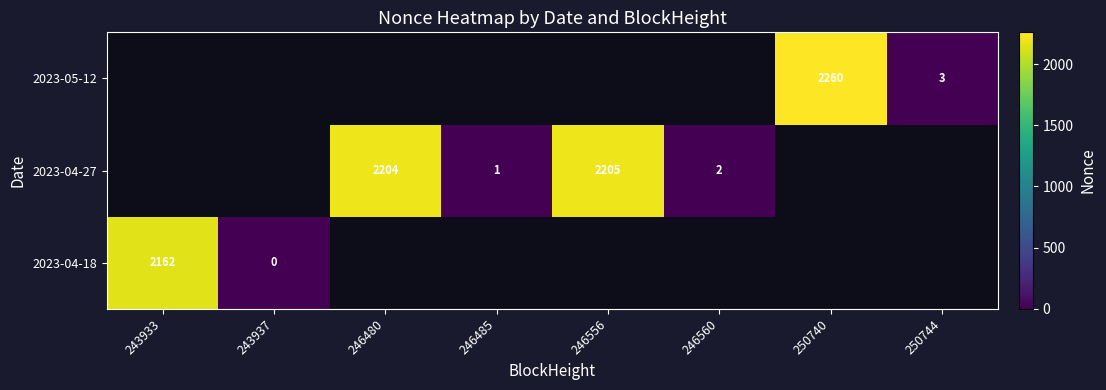

What is the sum of the 2023-04-27 values at 246485 and 246480?

2205